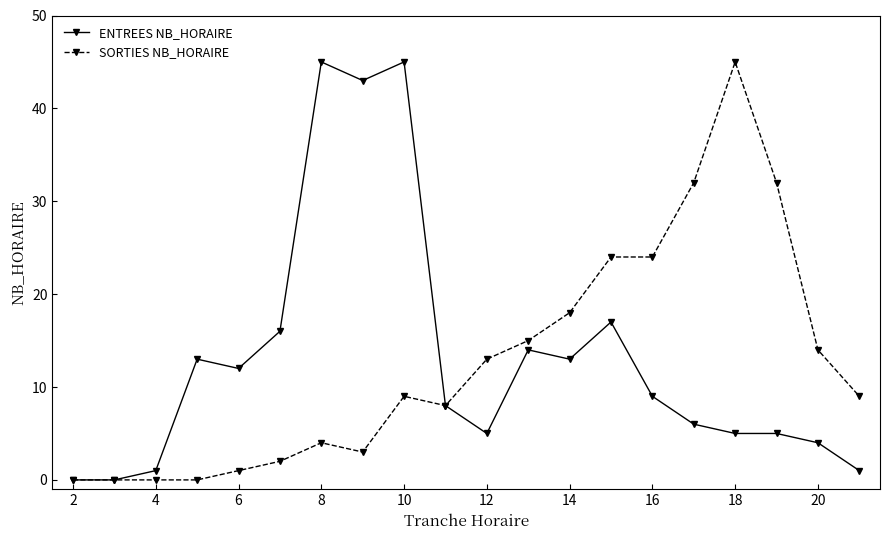

True or false: ENTREES NB_HORAIRE has more than 1 interior local peaks.

True